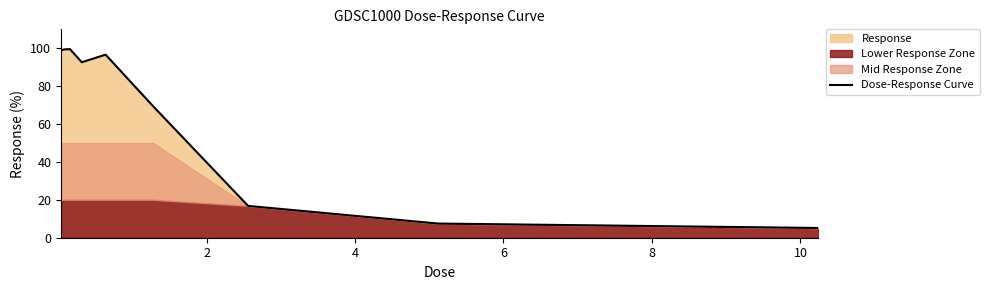

How many values are below 92?

4